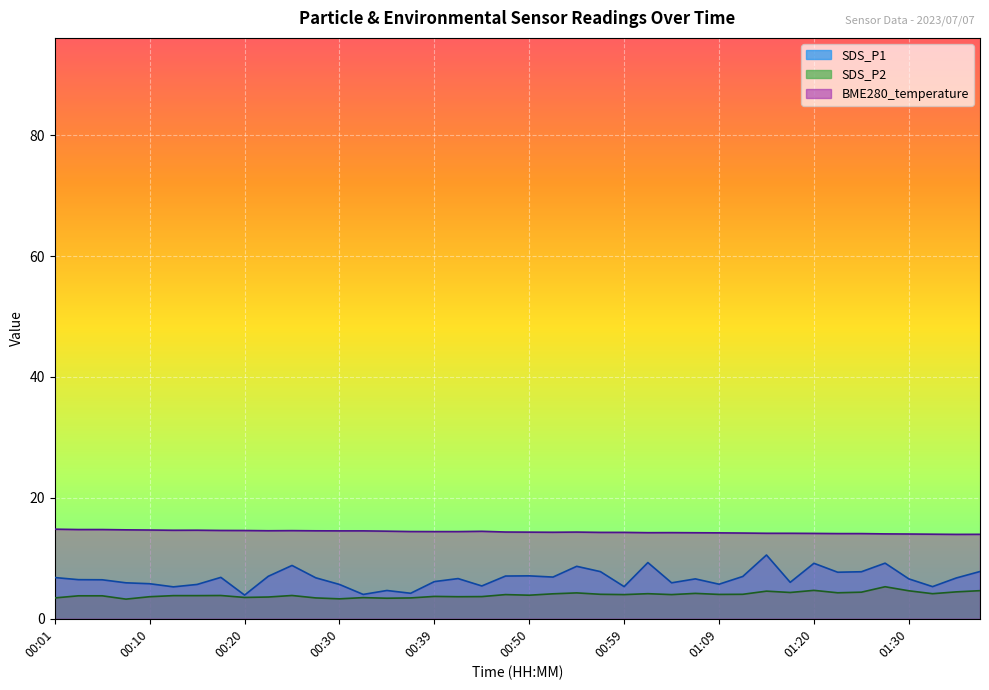

The SDS_P2 series shows 1.1 at 00:32. True or false?

False